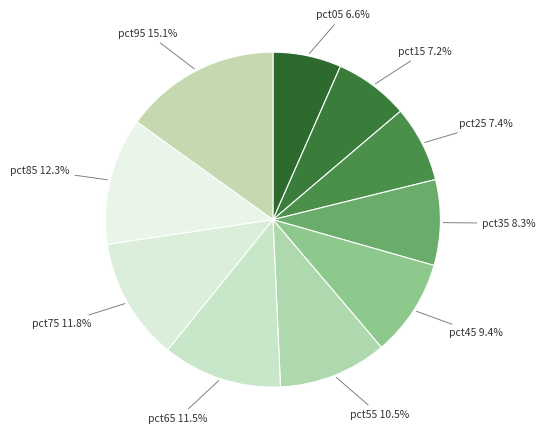

To the nearest percent, what portion does pct45 represent?

9%